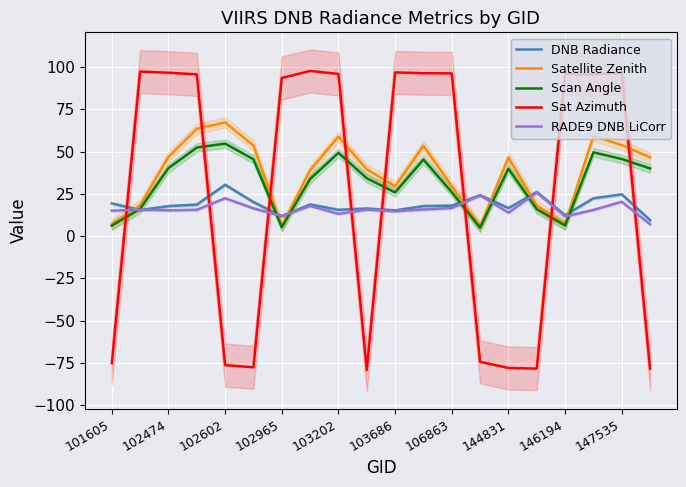

How many values in the Satellite Zenith series are below 46?

10